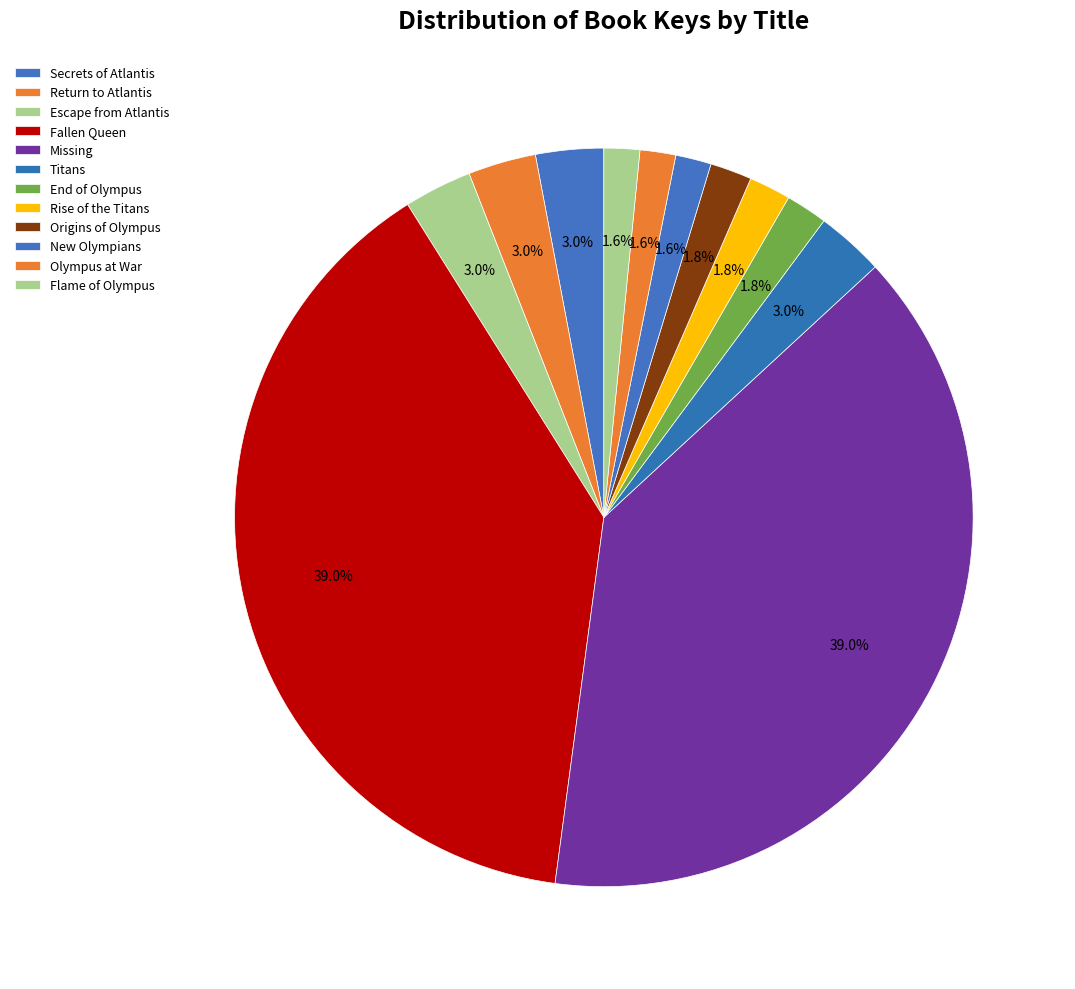

To the nearest percent, what percentage of the pie is Escape from Atlantis?

3%